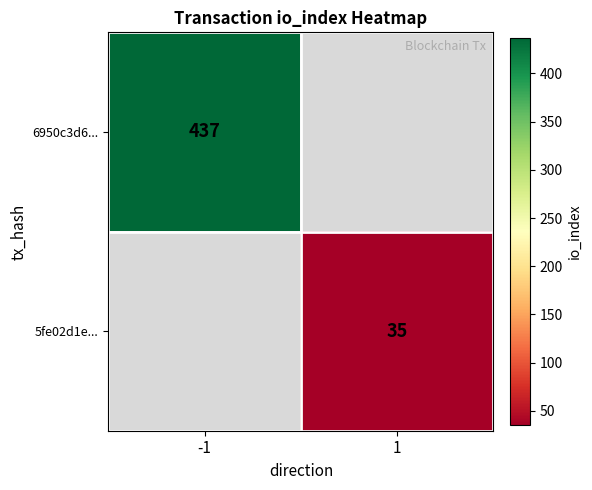

Is the value of 5fe02d1e... at 1 greater than the value of 6950c3d6... at -1?

No